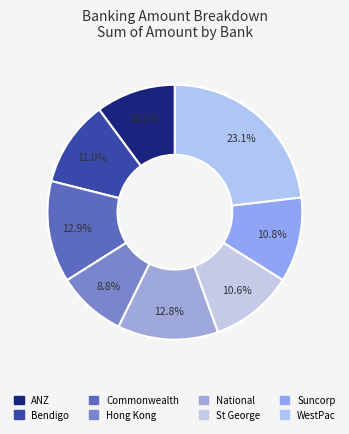

How many segments does this pie chart have?

8